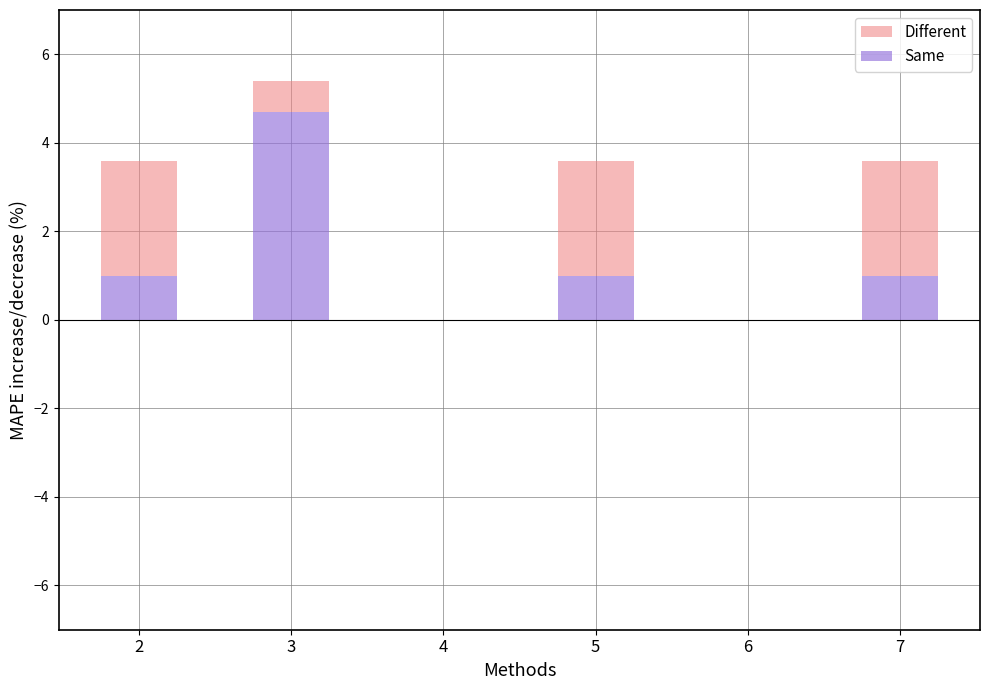

What are all the series names shown in the legend?

Different, Same